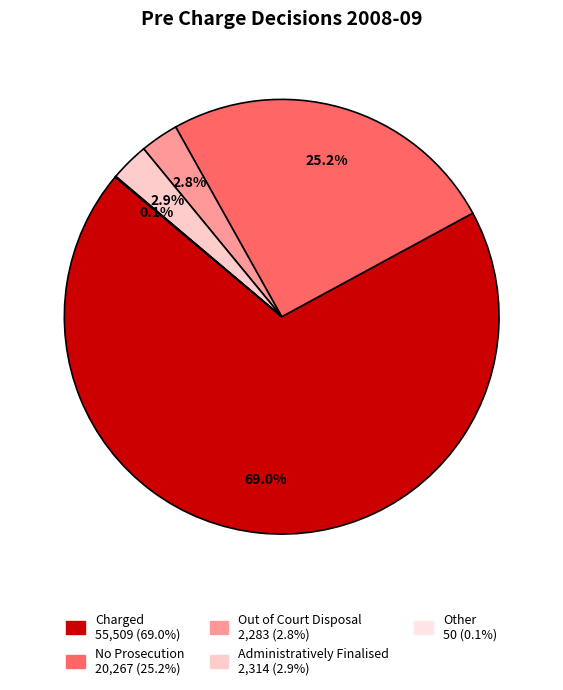

To the nearest percent, what is the combined percentage of Administratively Finalised and Other?

3%